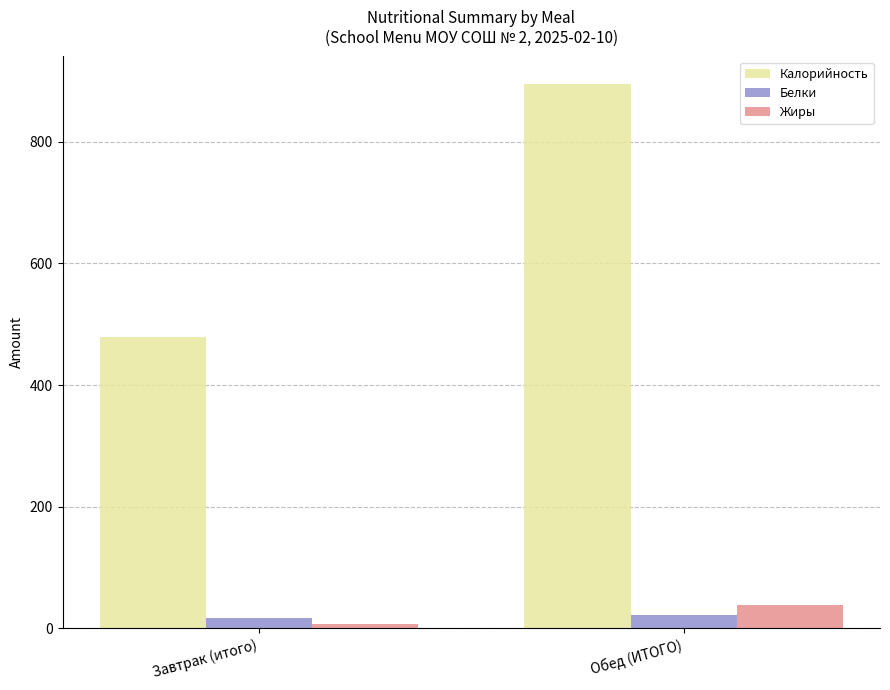

What is the total value across all series at Завтрак (итого)?

504.4